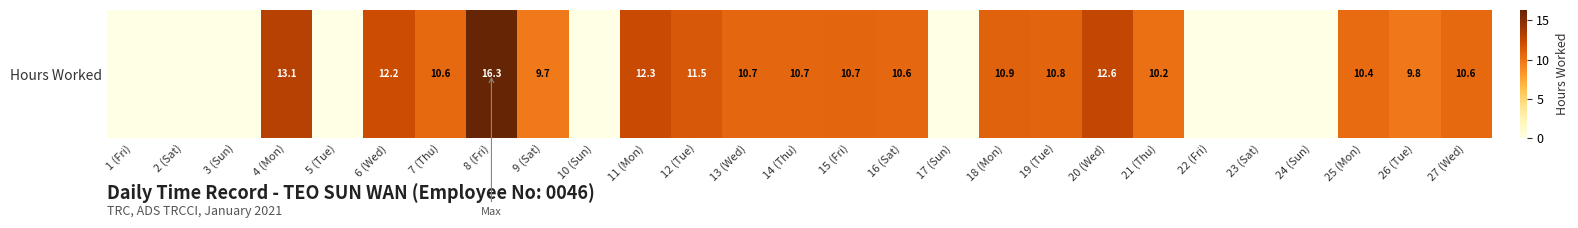

What is the difference between the second highest and minimum values?

13.1